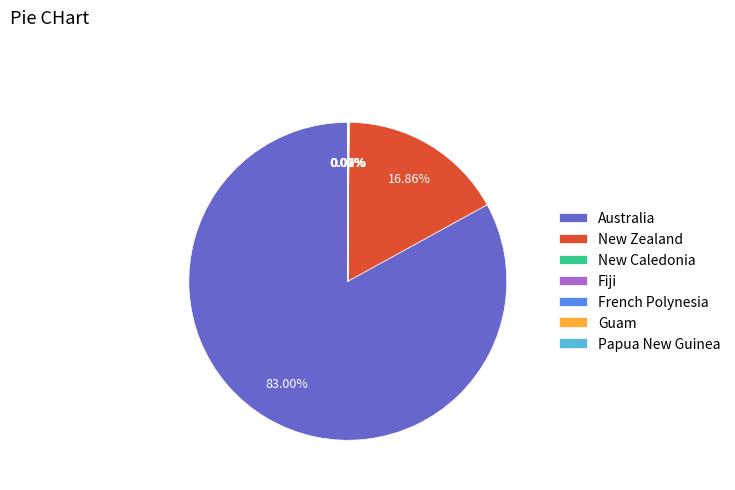

Is there a majority slice in this chart?

Yes